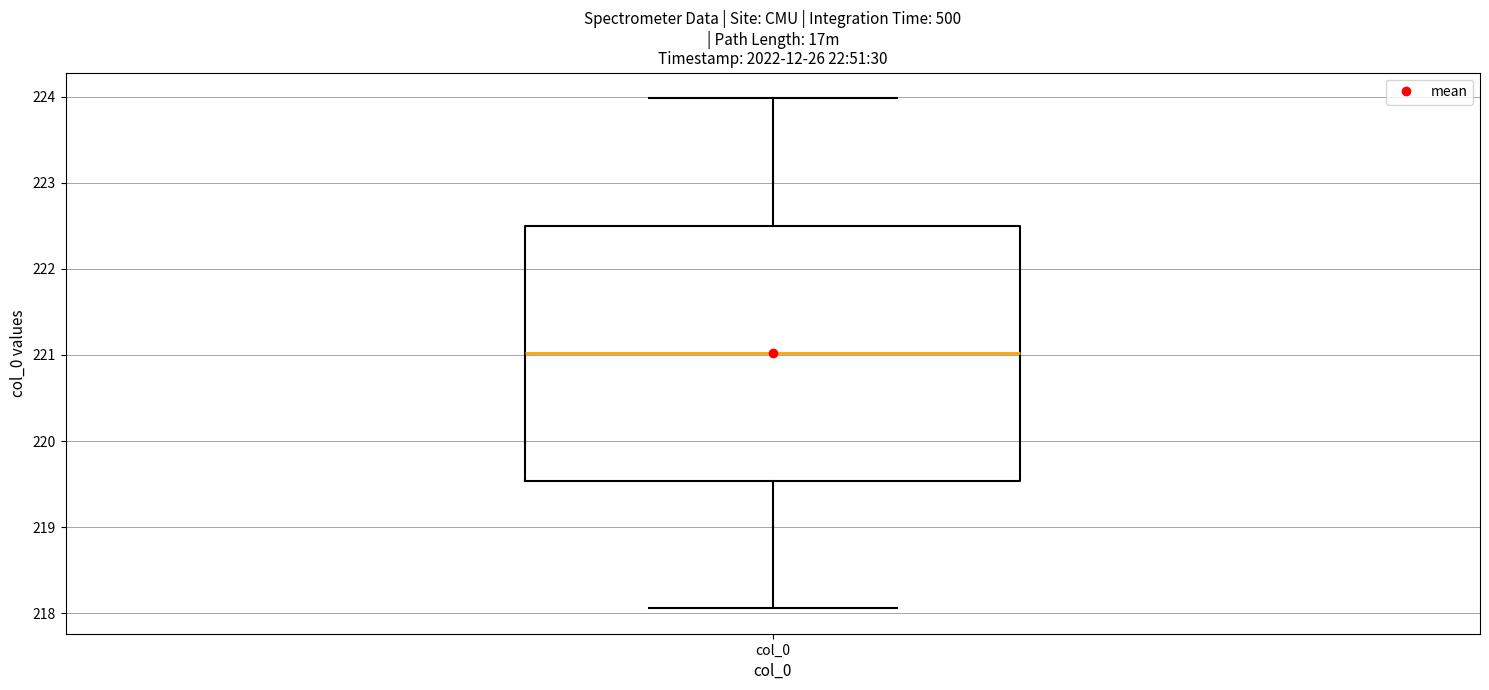

Read this box plot against the y-axis: the position of the median line, the range covered by the box, and the ends of both whiskers. The values are not printed on the chart, so give them approximately, as read against the axis.

median 221.0, box 219.5 to 222.5, whiskers 218.1 to 224.0